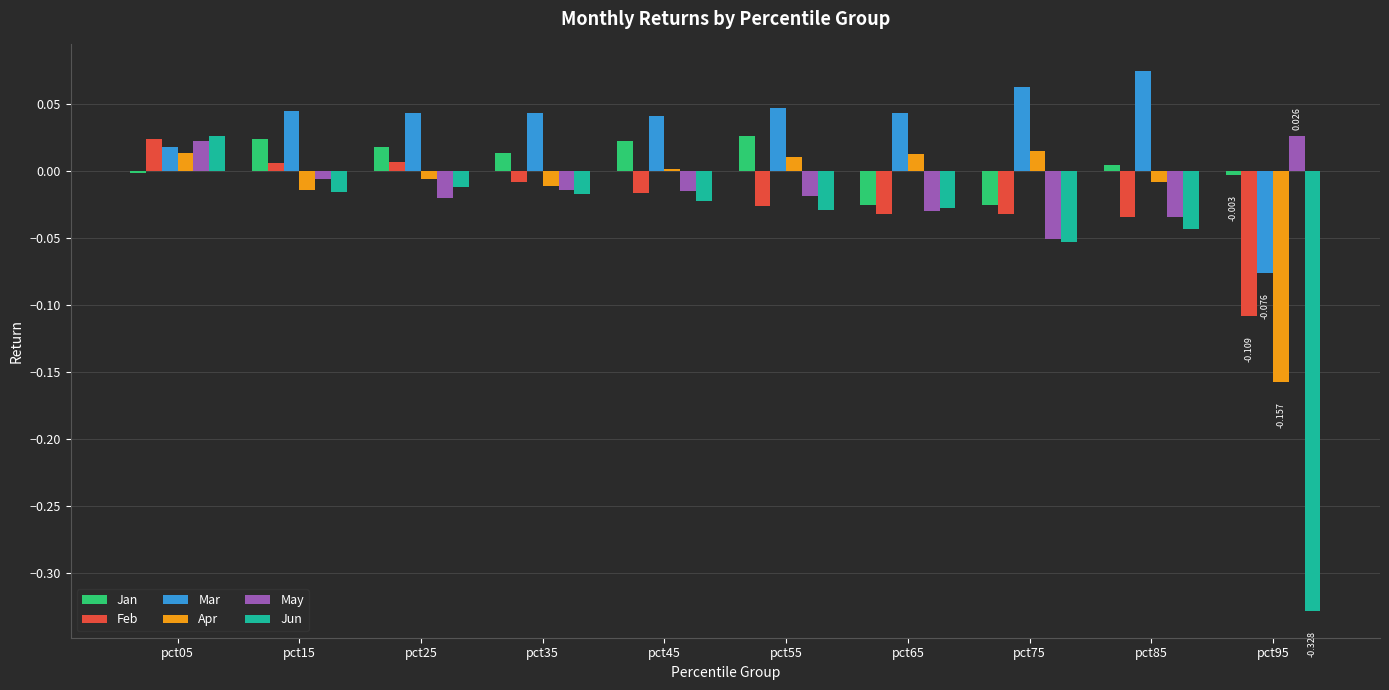

Which series has the largest total across all categories?

Mar